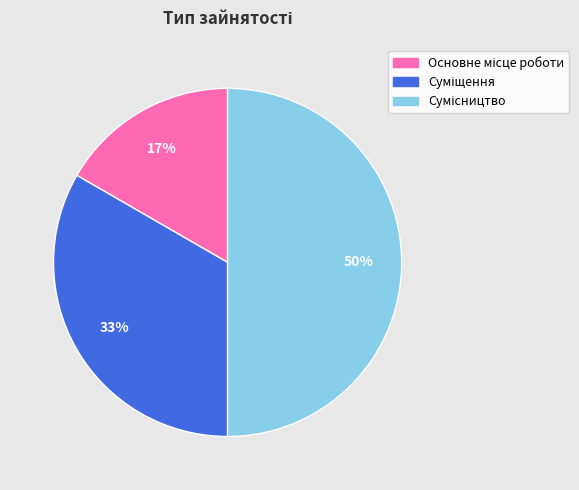

To the nearest percent, what is the average slice percentage?

33%